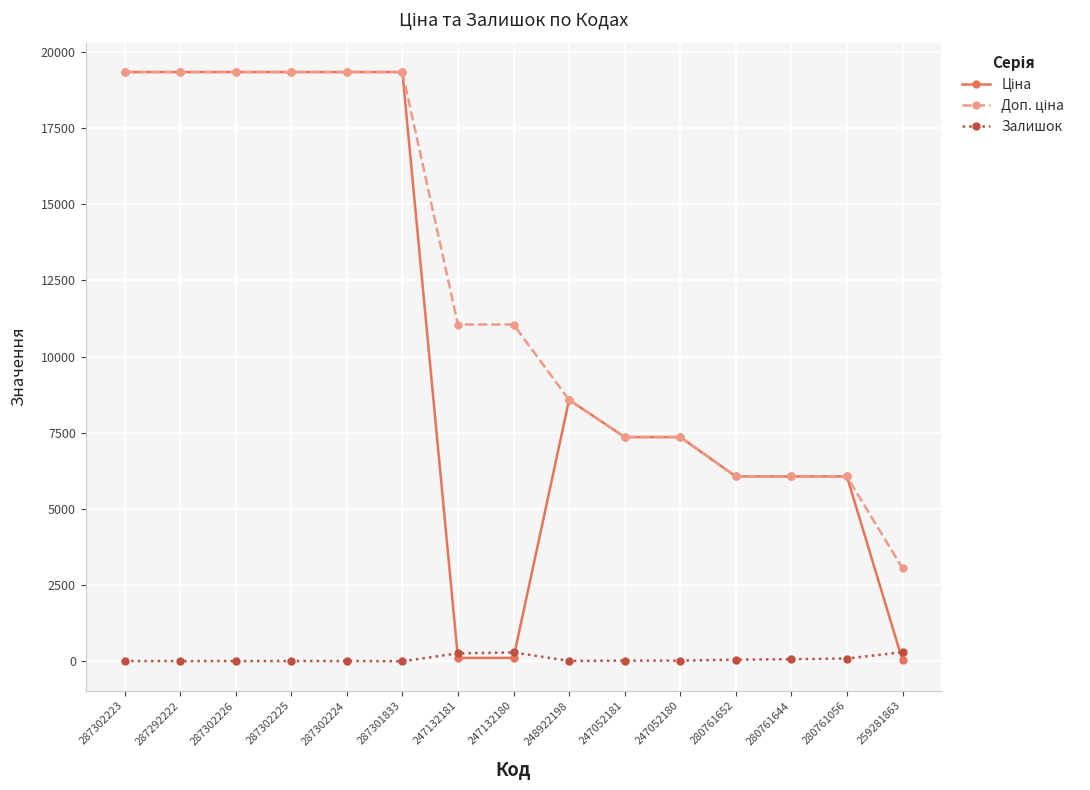

What is the greatest value displayed?

19343.1